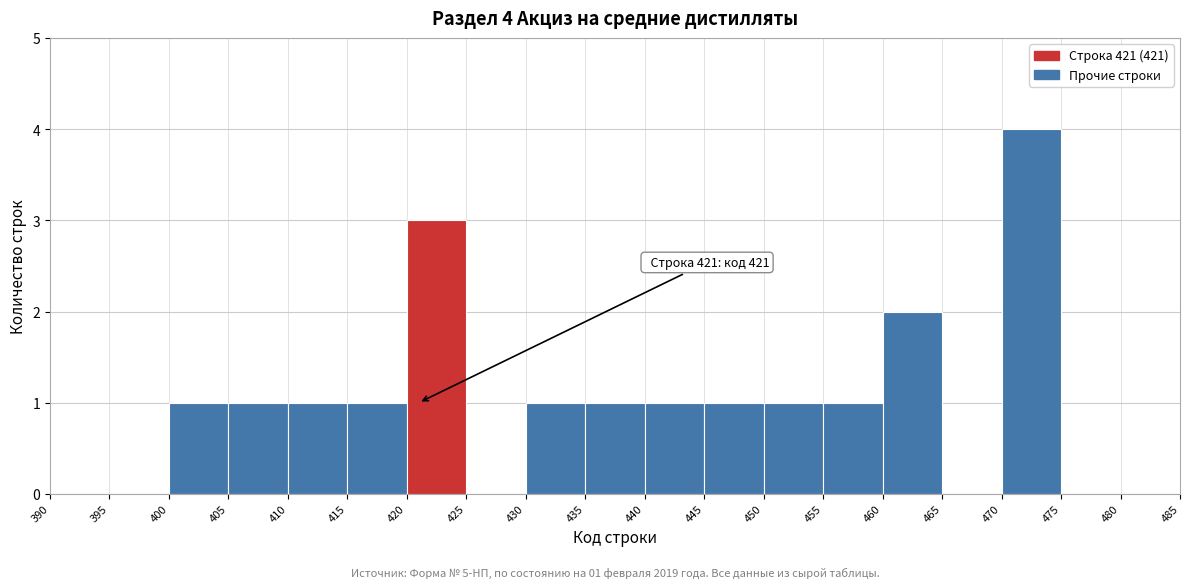

Over which range of the x-axis is the bar tallest?

470 to 475